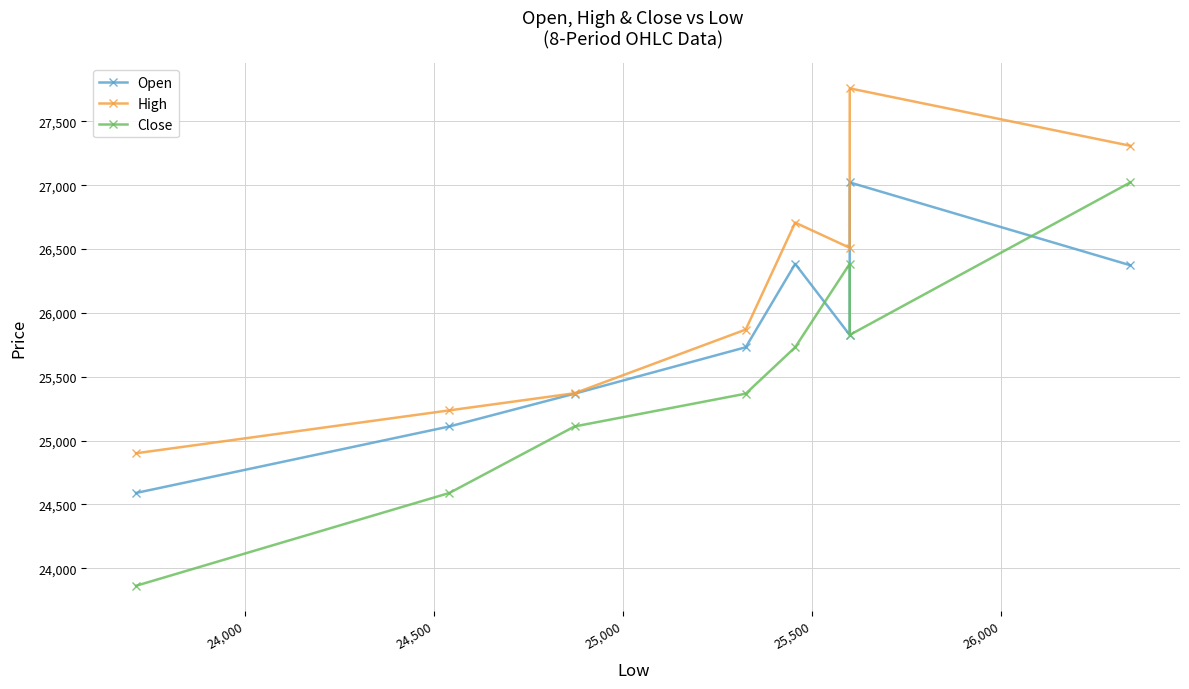

At how many categories does at least one series exceed 24984?

7